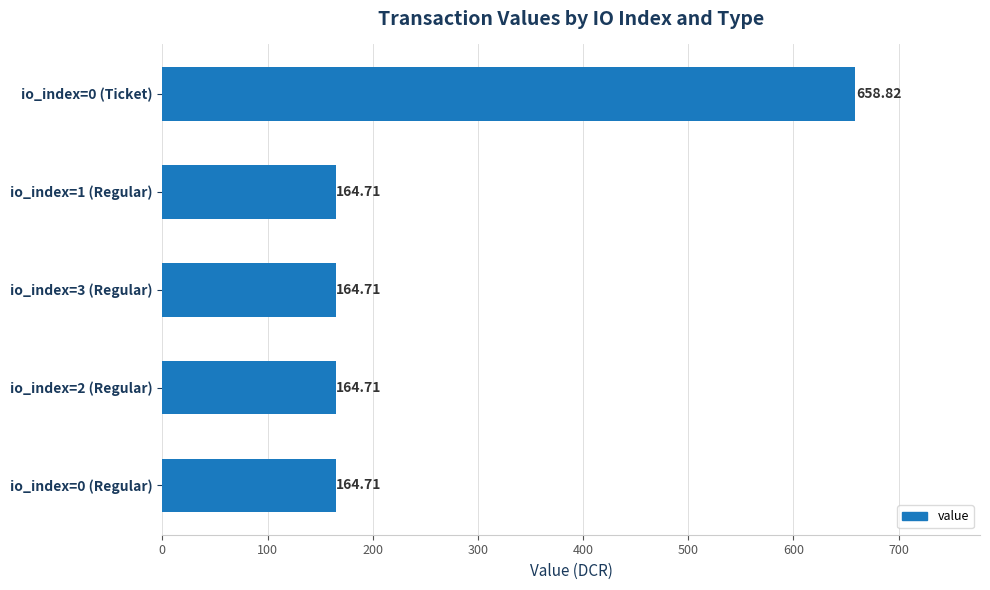

What is the difference between the maximum and minimum values?

494.1